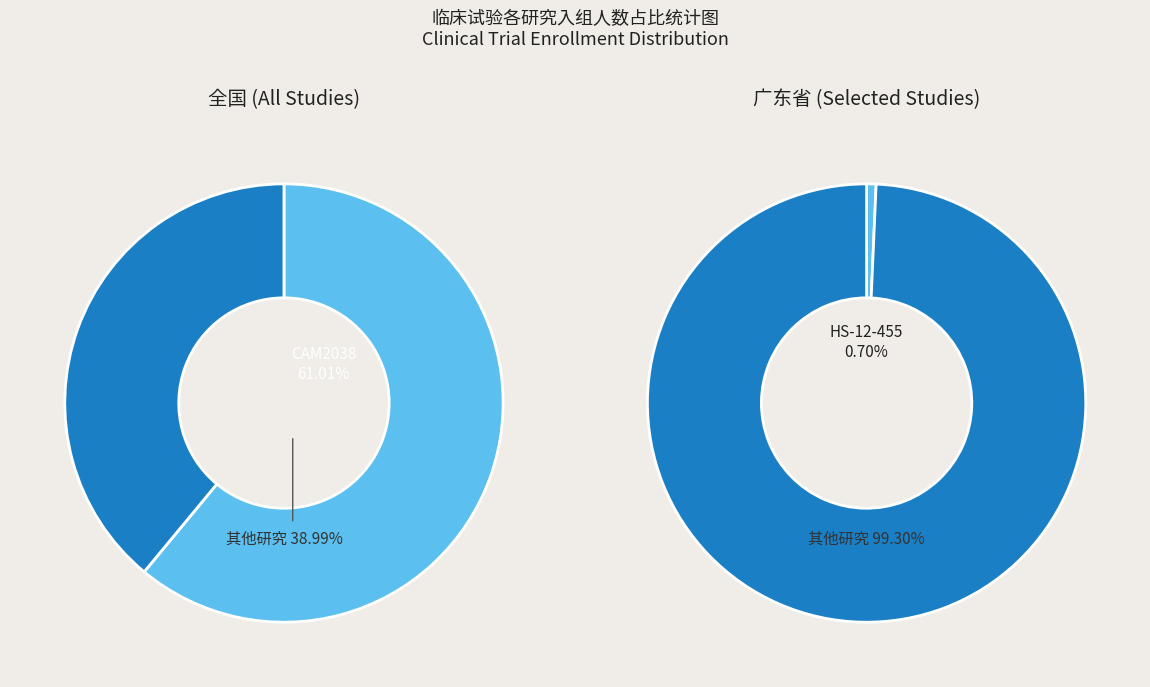

Which slice is the smallest?

HS-12-455